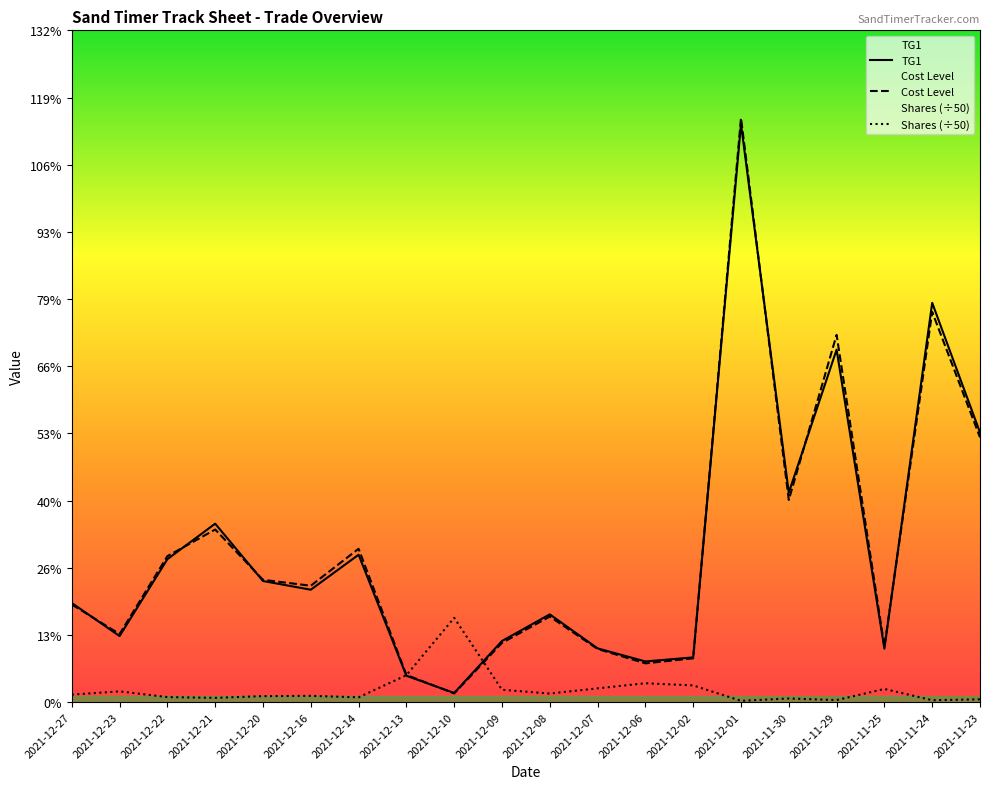

What is the label of the 13th point from the right?

2021-12-13